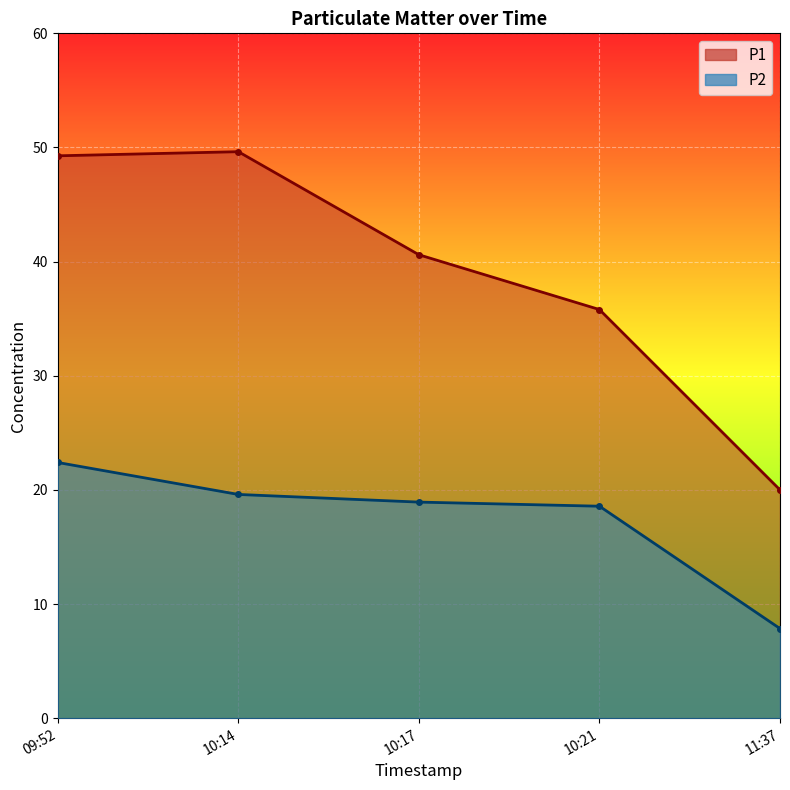

True or false: P2 has more than 1 interior local peaks.

False